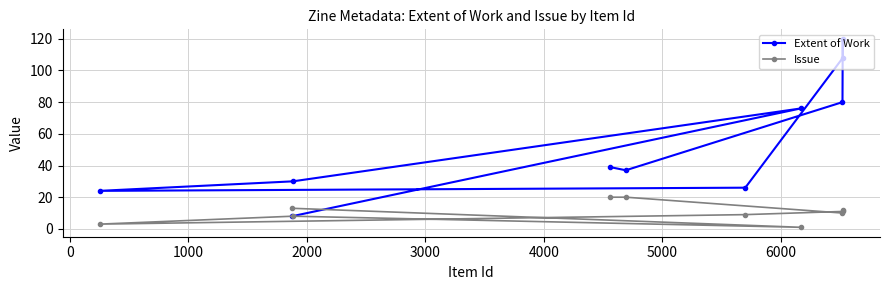

What is the difference between the second highest and minimum values in the Issue series?

19